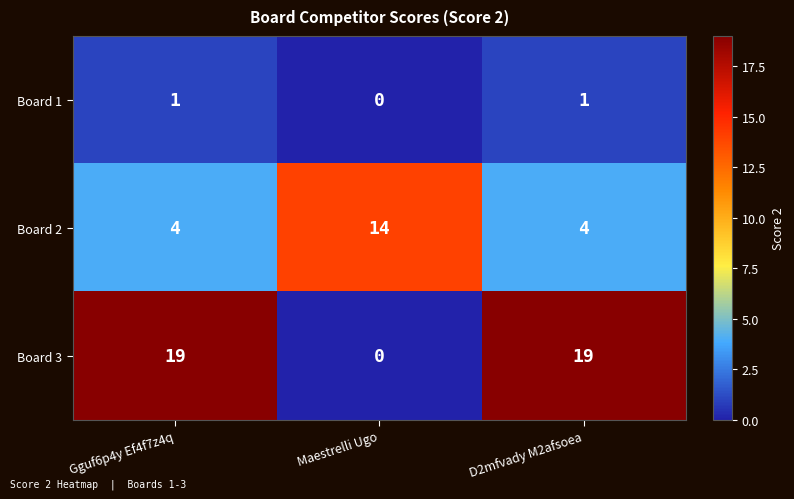

List the series in order of their peak value, lowest first.

Board 1, Board 2, Board 3